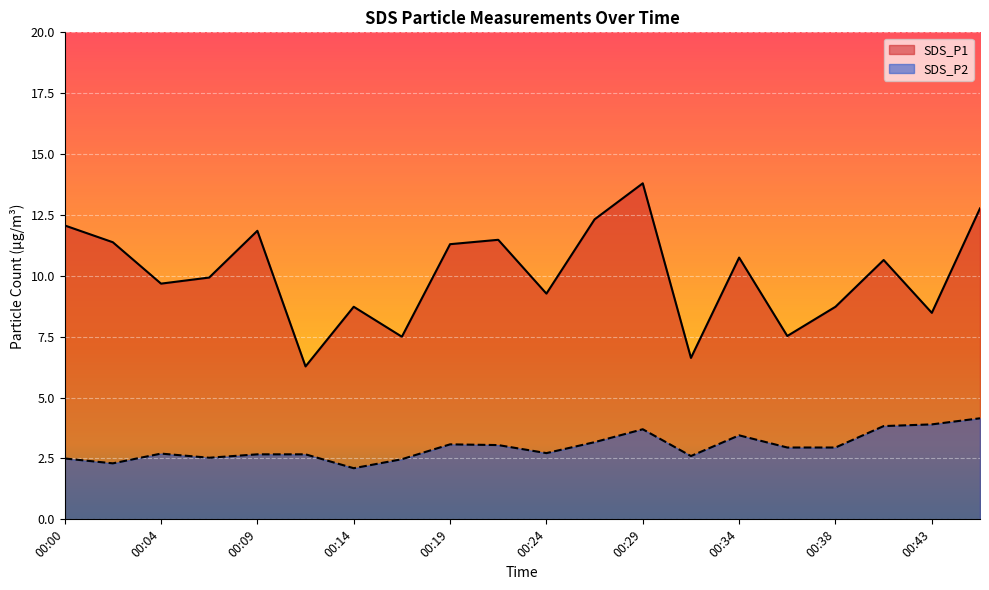

At 00:17, list the series in order from largest to smallest.

SDS_P1, SDS_P2